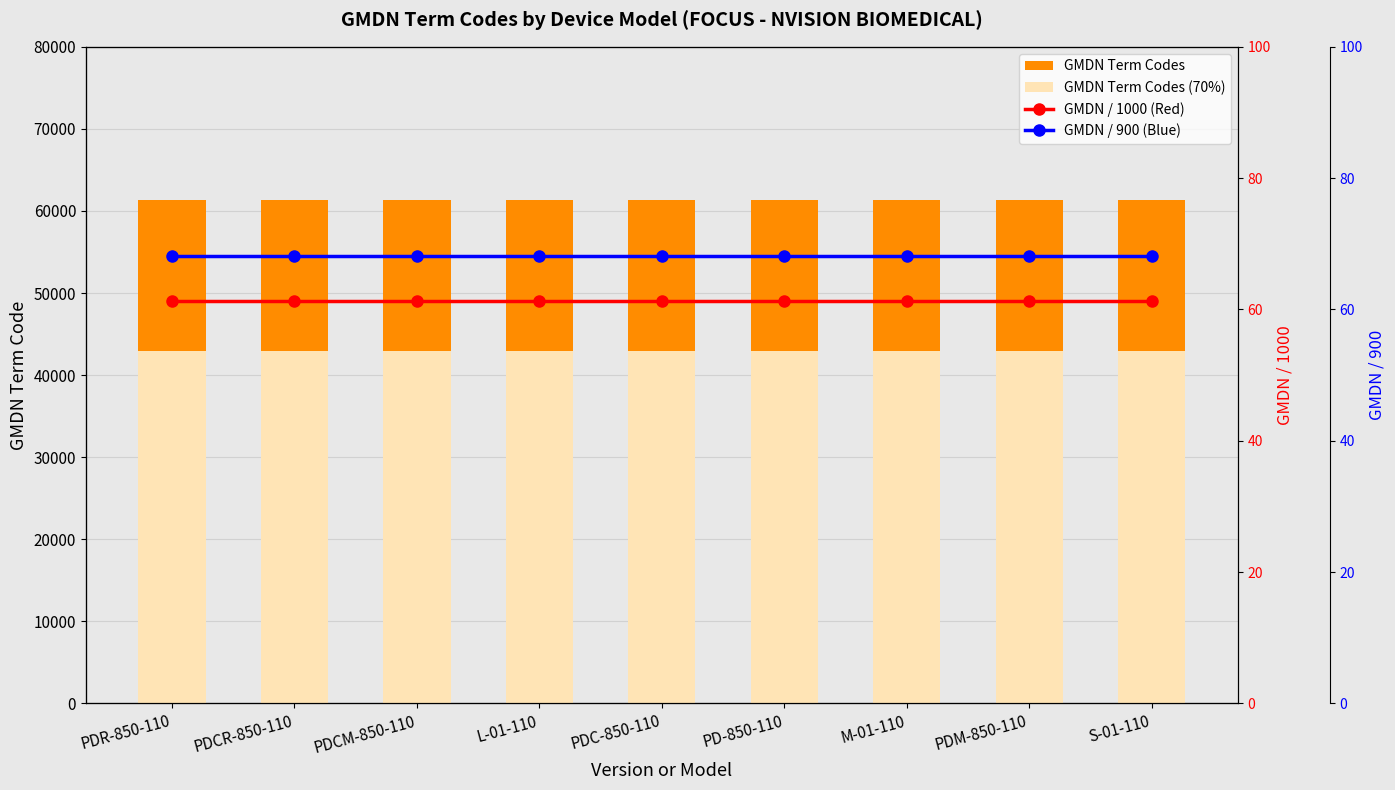

Reading left to right, transcribe all the data shown in this chart.

GMDN Term Codes: 61325.0	61325.0	61325.0	61325.0	61325.0	61325.0	61325.0	61325.0	61325.0
GMDN Term Codes (70%): 42927.5	42927.5	42927.5	42927.5	42927.5	42927.5	42927.5	42927.5	42927.5
GMDN / 1000 (Red): 61.3	61.3	61.3	61.3	61.3	61.3	61.3	61.3	61.3
GMDN / 900 (Blue): 68.1	68.1	68.1	68.1	68.1	68.1	68.1	68.1	68.1